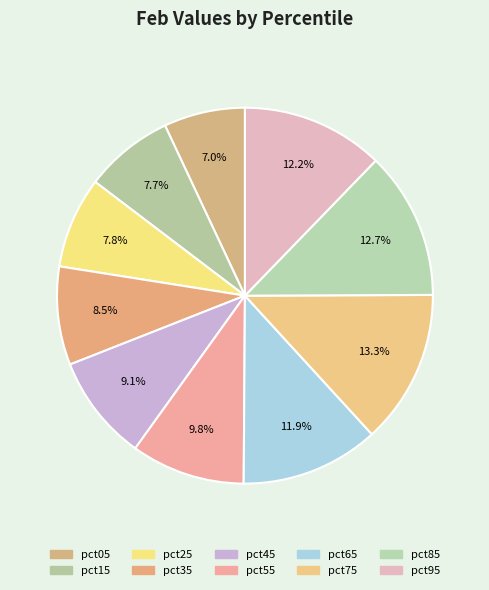

How many segments does this pie chart have?

10